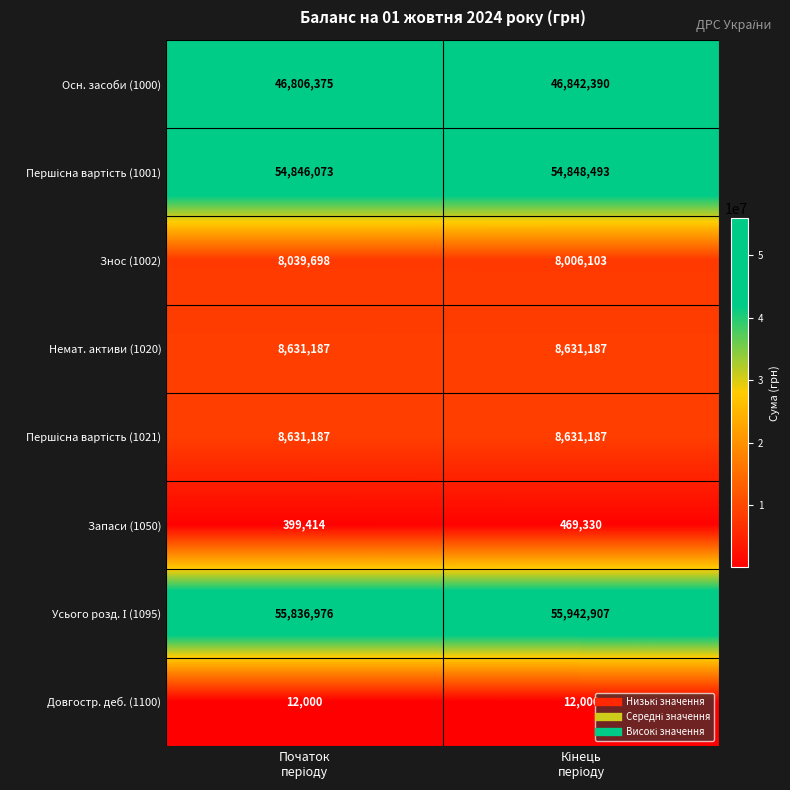

What is the maximum value shown in the chart?

55942907